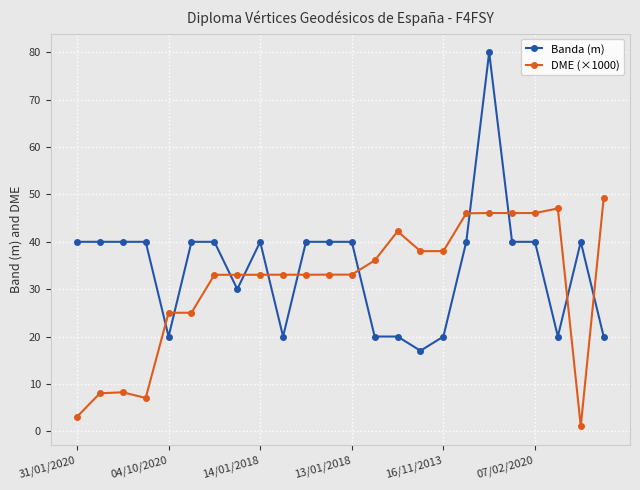

List the series in order of their overall mean, lowest first.

DME (×1000), Banda (m)